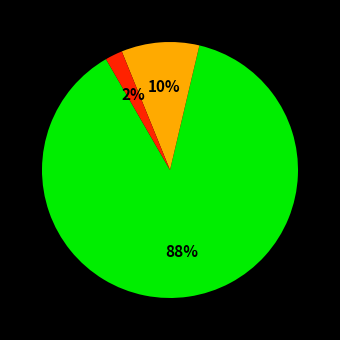

Does any single category account for the majority?

Yes